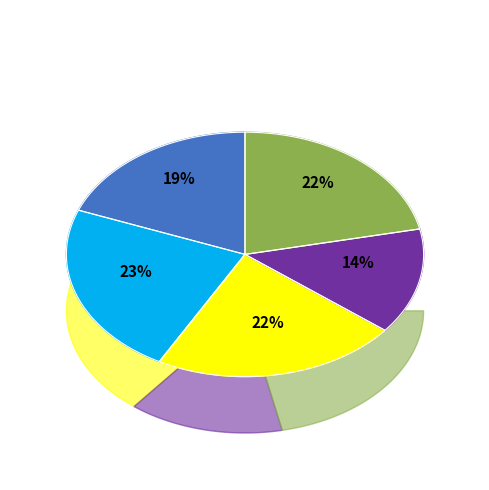

What percentage is the W34-2001 slice, to the nearest percent?

22%